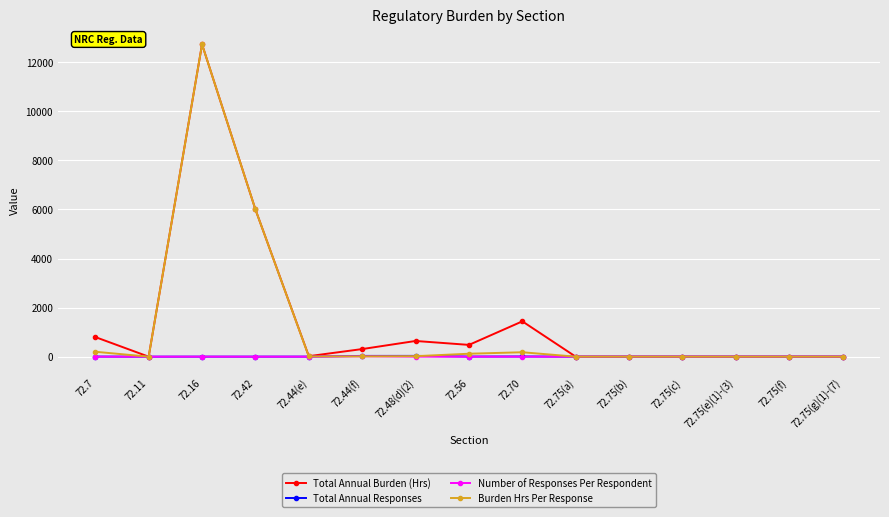

Read the Total Annual Responses value at 72.42.

1.0